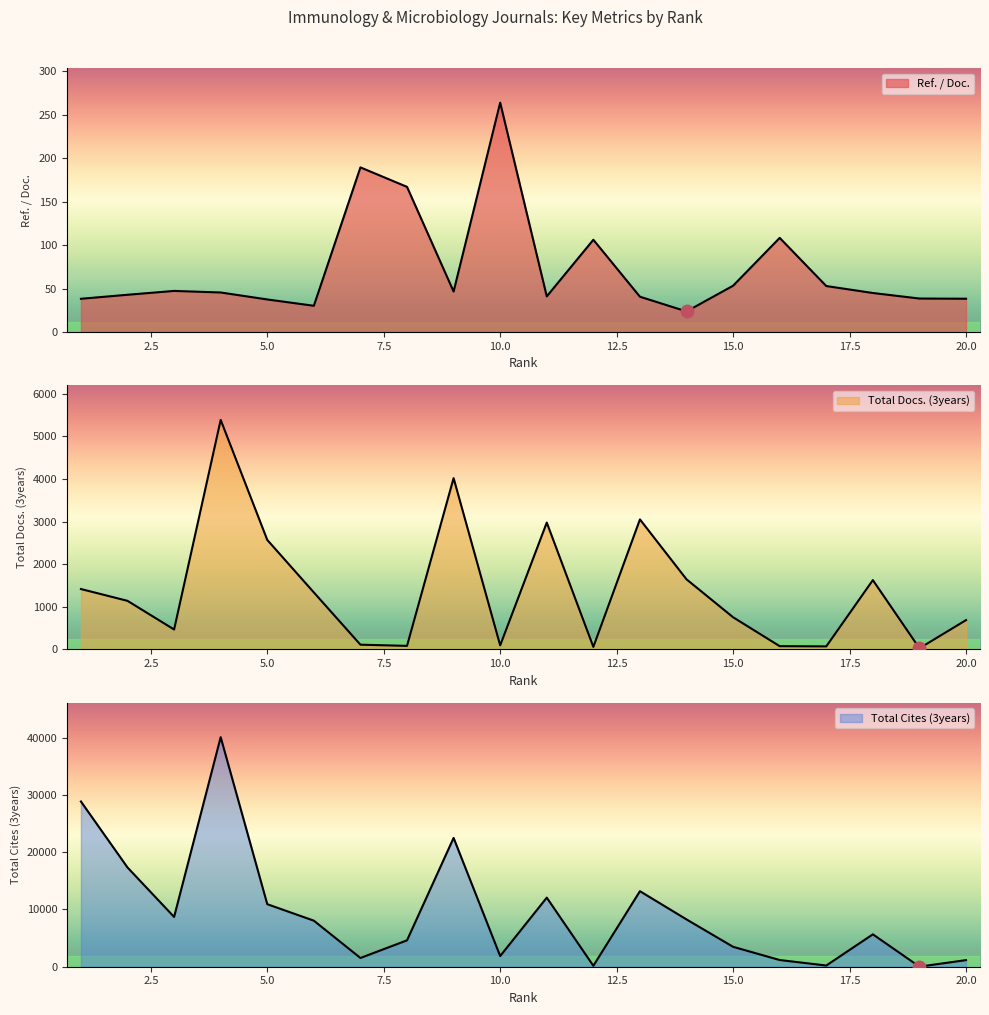

Read the Ref. / Doc. value at 13.

40.8